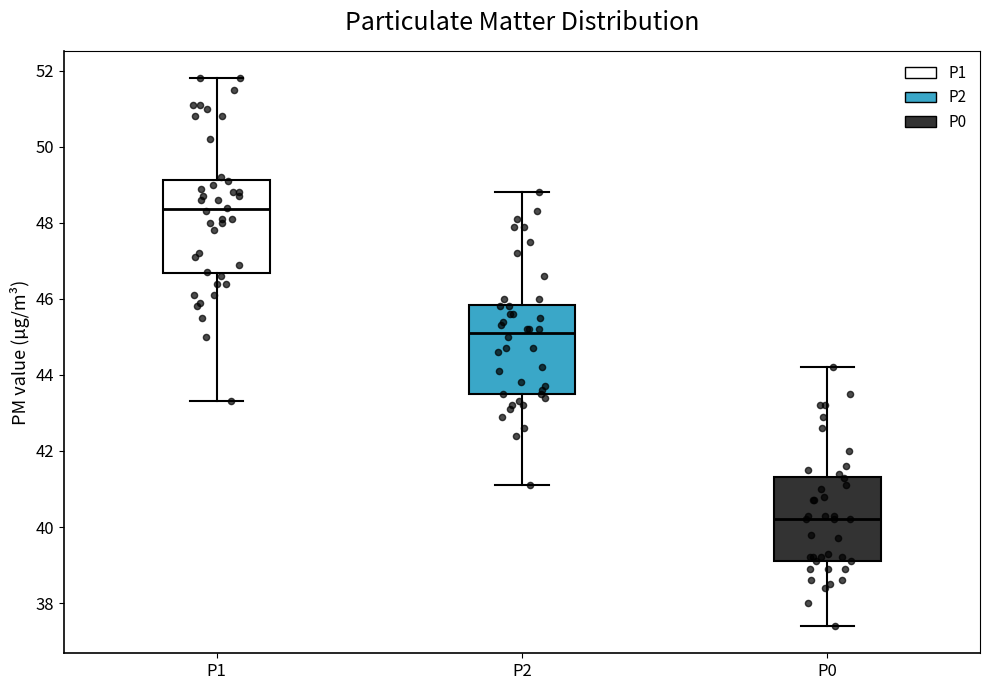

Which box's median line is the highest?

P1